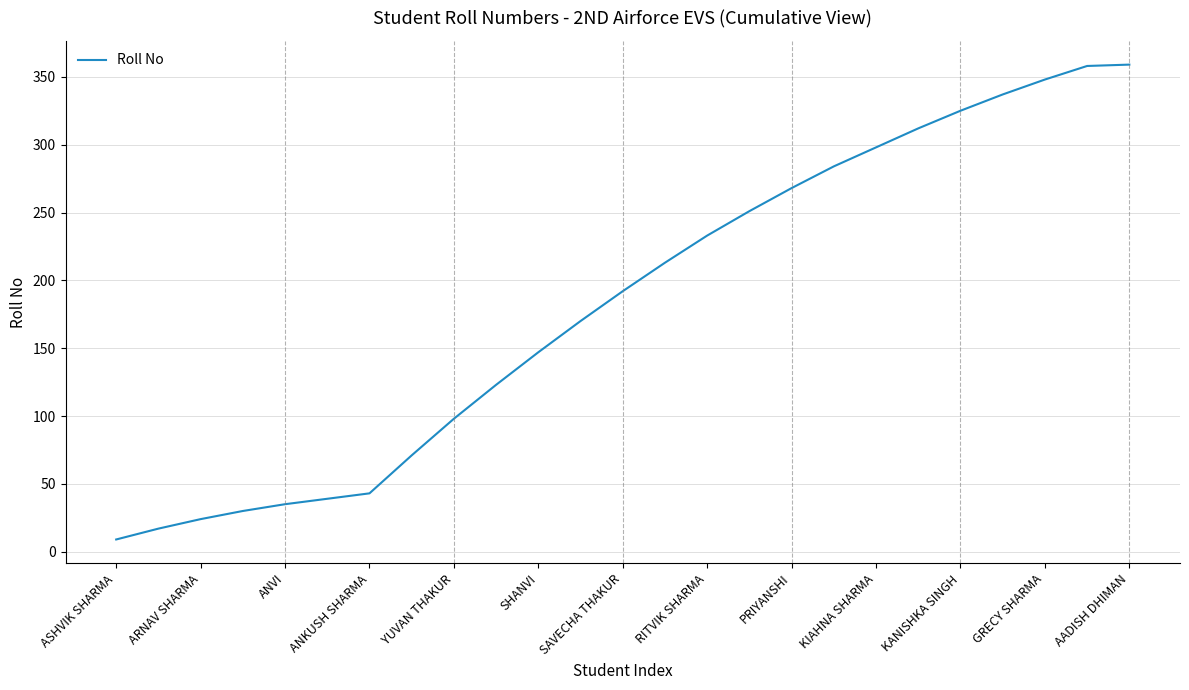

What is the smallest value displayed?

9